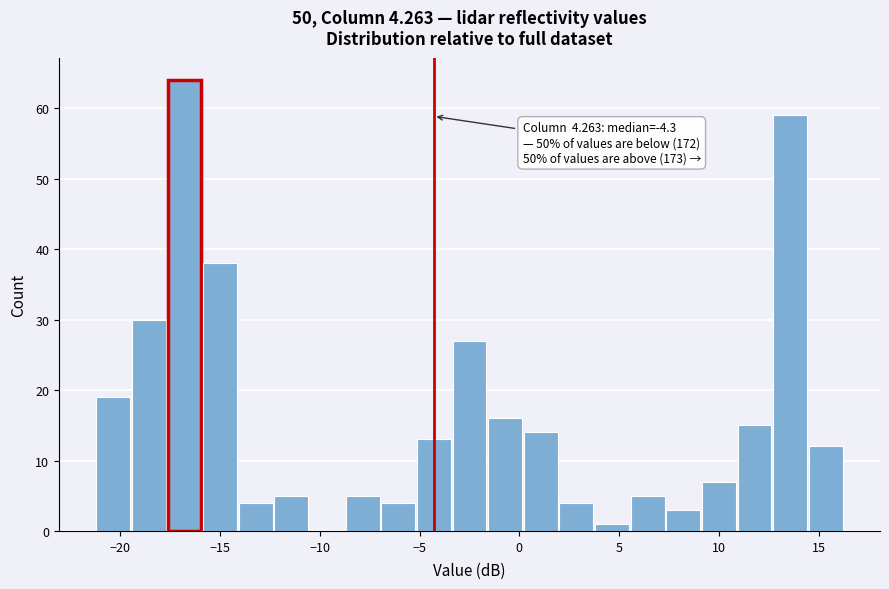

Around what value on the x-axis is the tallest bar? Give the approximate position of its centre, as read against the axis.

-17.0